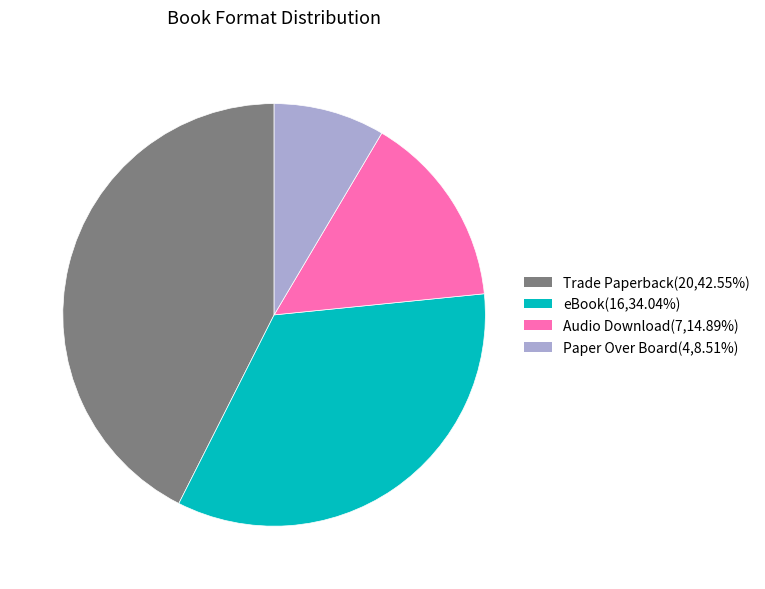

What is the smallest slice in the pie chart?

Paper Over Board